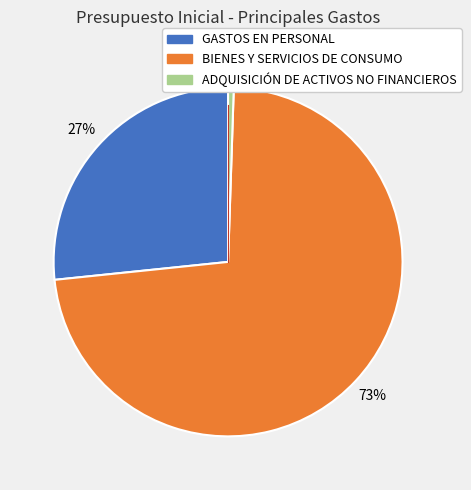

Does BIENES Y SERVICIOS DE CONSUMO represent more than half of the total?

Yes